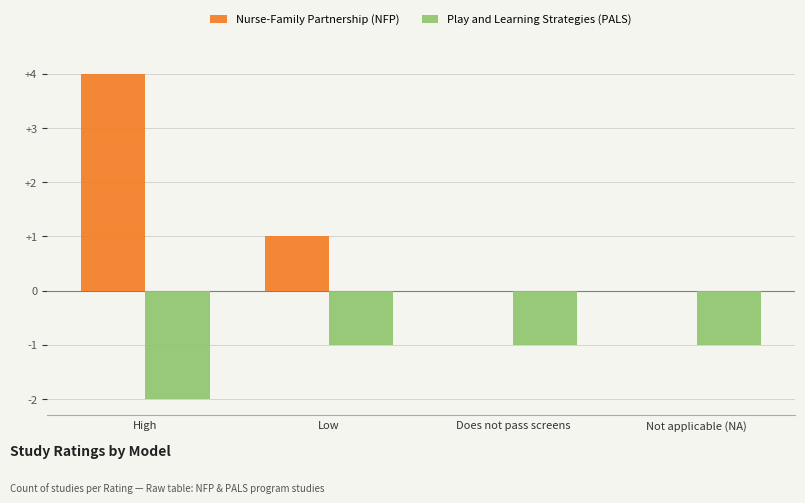

The Play and Learning Strategies (PALS) series shows -1 at Not applicable (NA). True or false?

True